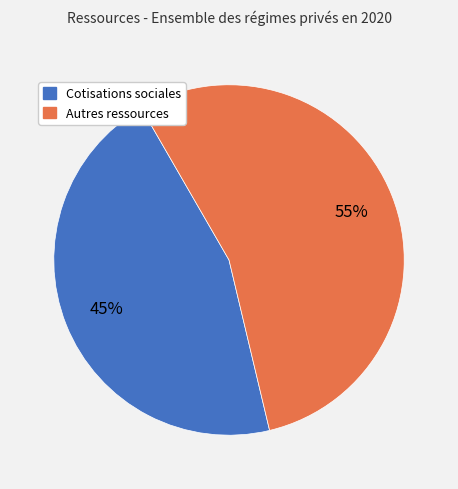

Does any single category account for the majority?

Yes